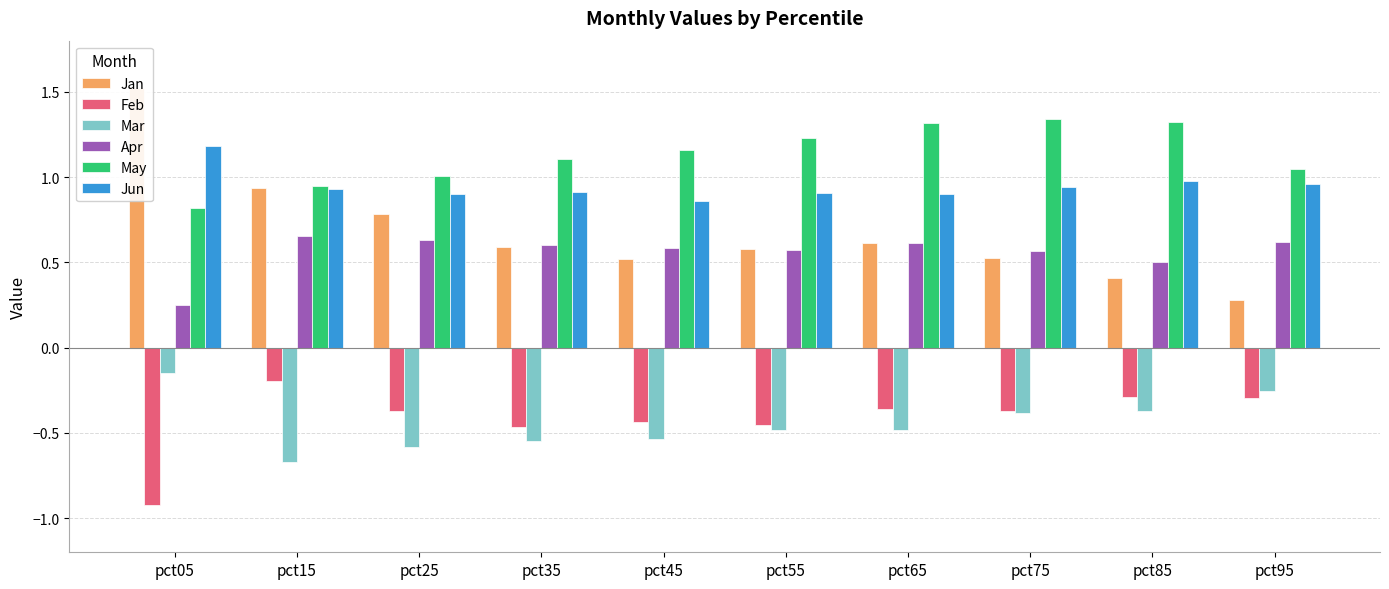

How many bars are there in each group?

6